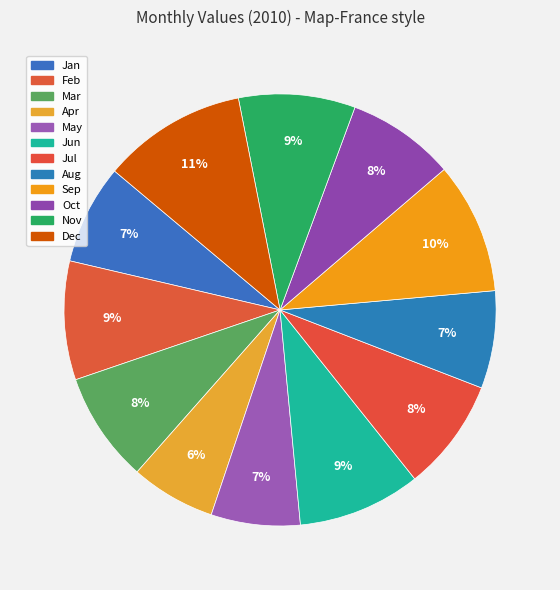

Which category has the smallest portion of the pie?

Apr